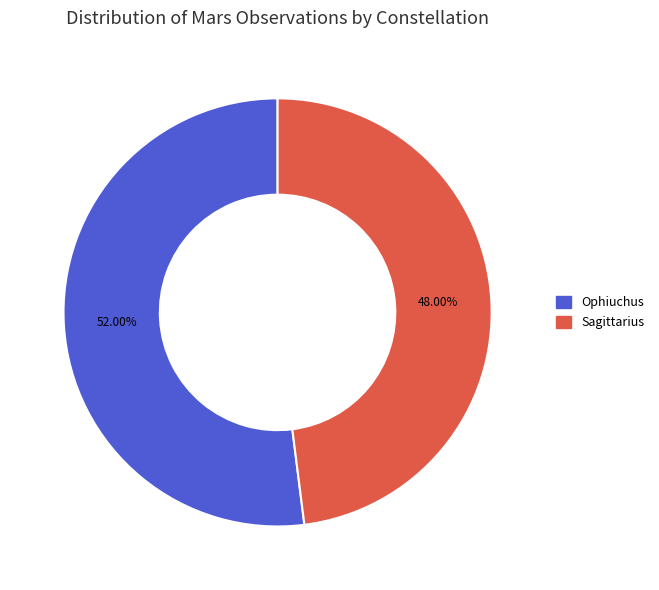

Combined, what portion of the pie is Sagittarius and Ophiuchus?

100.0%